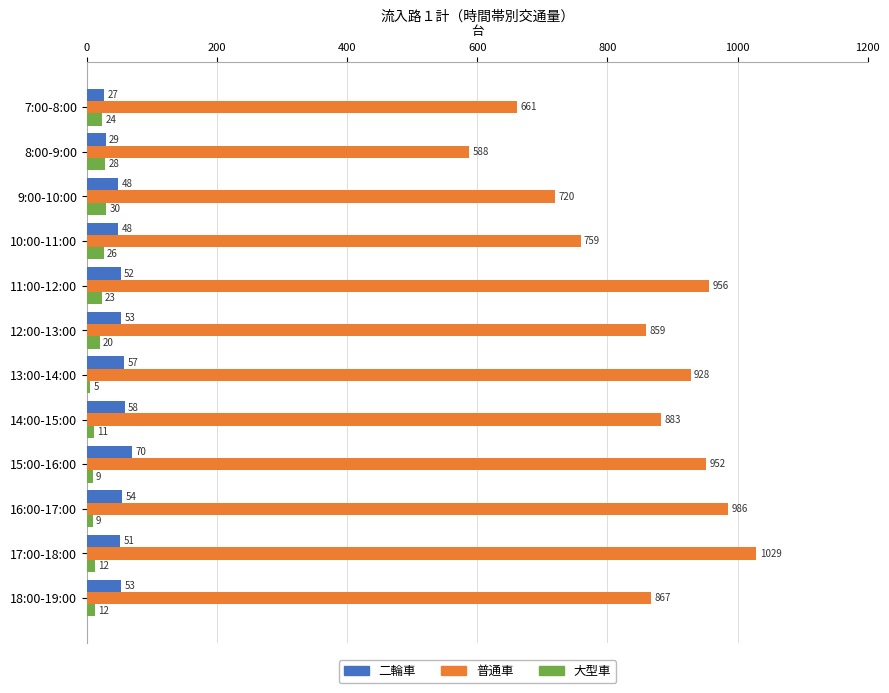

What is the lowest value of the 二輪車 series?

27